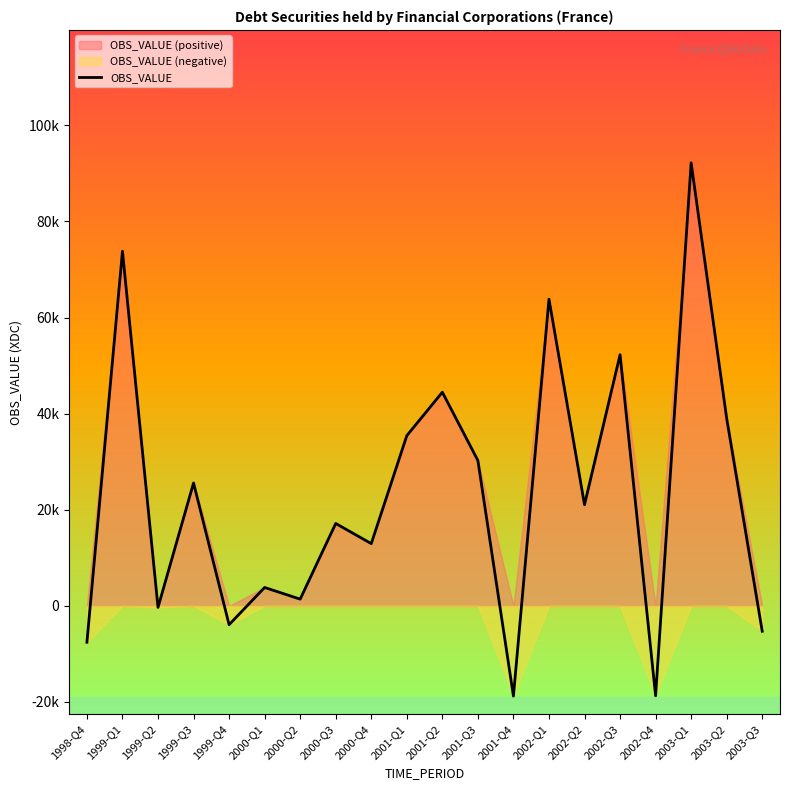

How many lines are shown in the chart?

1